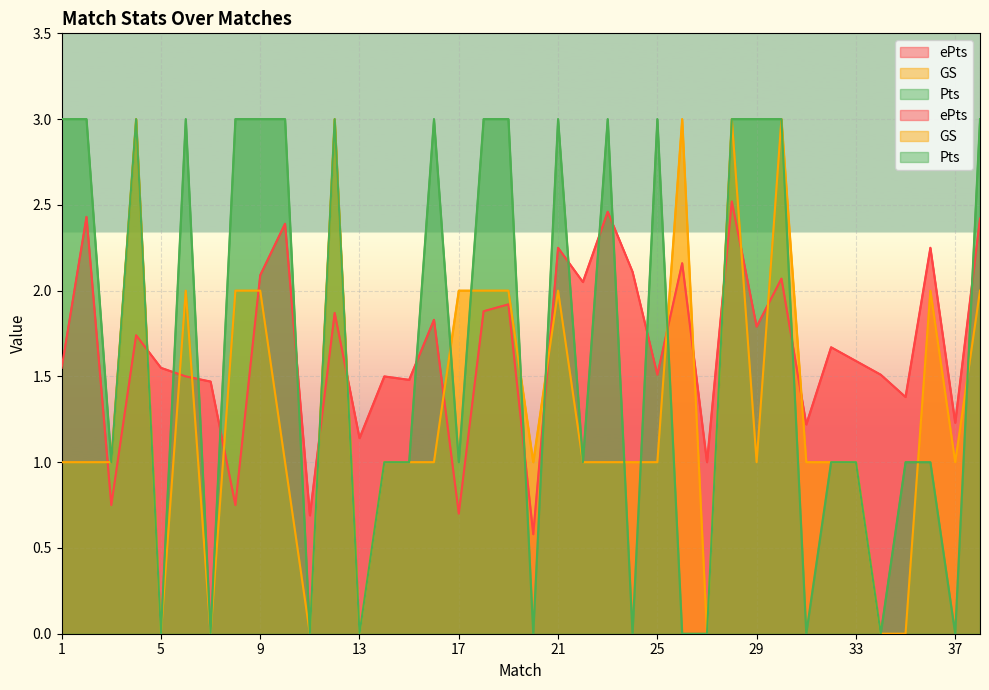

Where do GS and ePts first cross each other?

2 and 3